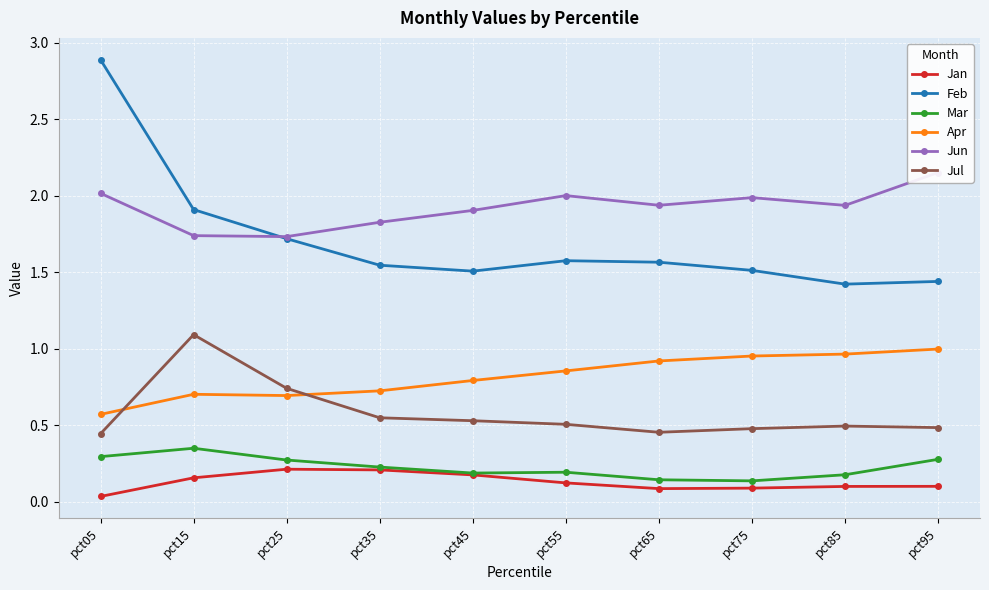

List the labels in order of Jun value, largest first.

pct95, pct05, pct55, pct75, pct65, pct85, pct45, pct35, pct15, pct25